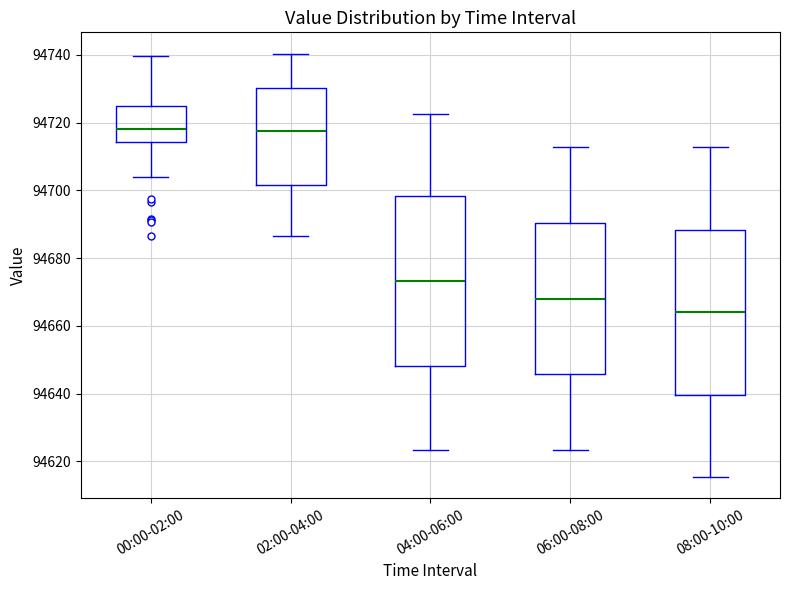

Reading left to right, transcribe this box plot: for each box, give where its median line is, the range the box spans, and where its two whiskers end, as read against the y-axis. The values are not printed on the chart, so give them approximately, as read against the axis.

00:00-02:00: median 94718, box 94714 to 94724, whiskers 94704 to 94740
02:00-04:00: median 94718, box 94702 to 94730, whiskers 94686 to 94740
04:00-06:00: median 94674, box 94648 to 94698, whiskers 94624 to 94722
06:00-08:00: median 94668, box 94646 to 94690, whiskers 94624 to 94712
08:00-10:00: median 94664, box 94640 to 94688, whiskers 94616 to 94712